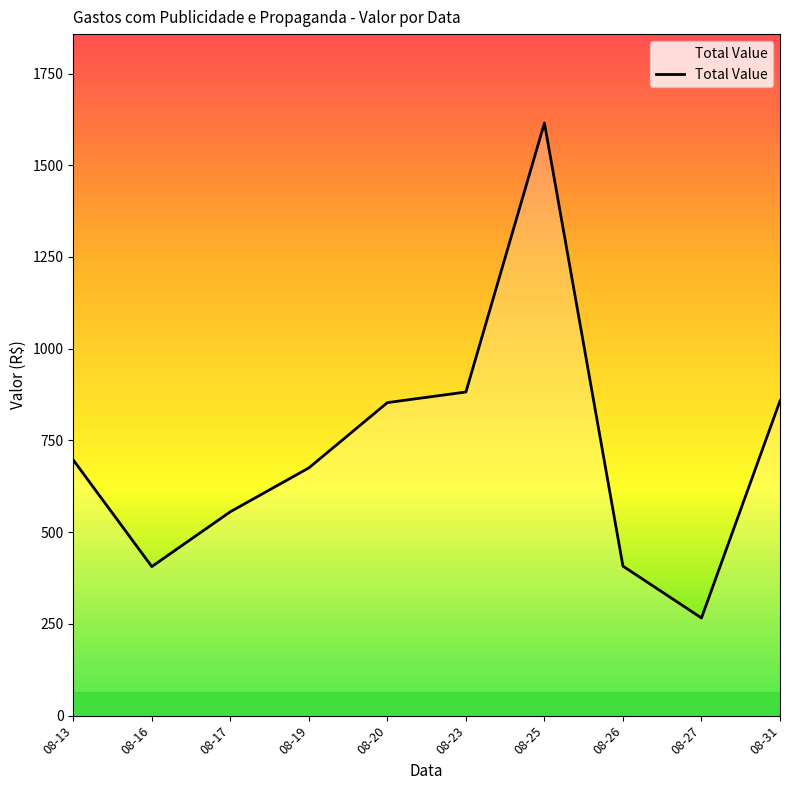

How many interior local valleys (lower than both neighbors) does the data have?

2